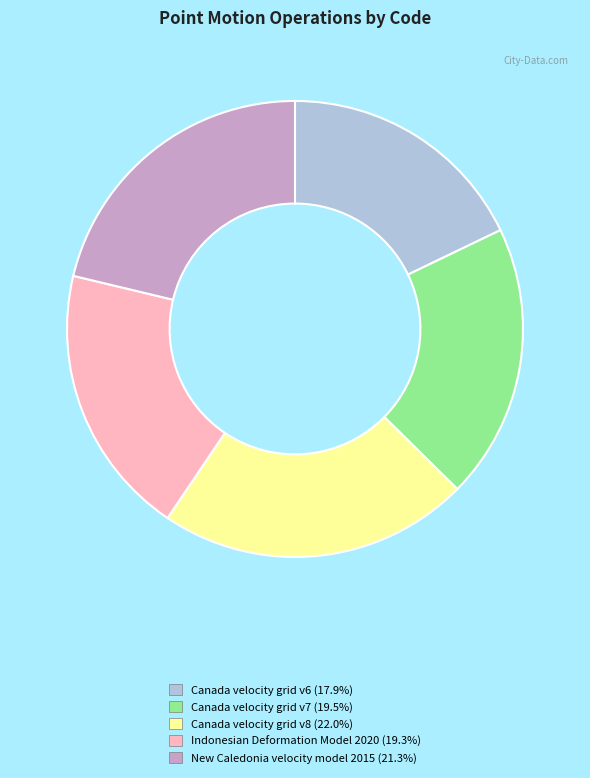

Combined, do Canada velocity grid v6 and Canada velocity grid v8 account for over 50%?

No